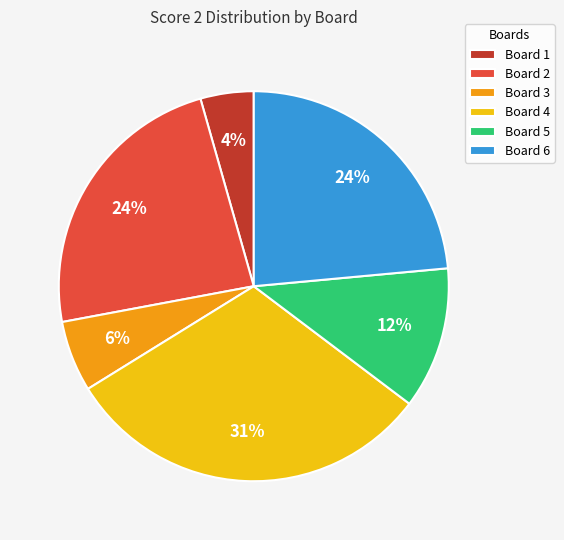

To the nearest percent, what is the difference between the Board 3 and Board 4 slice percentages?

25%